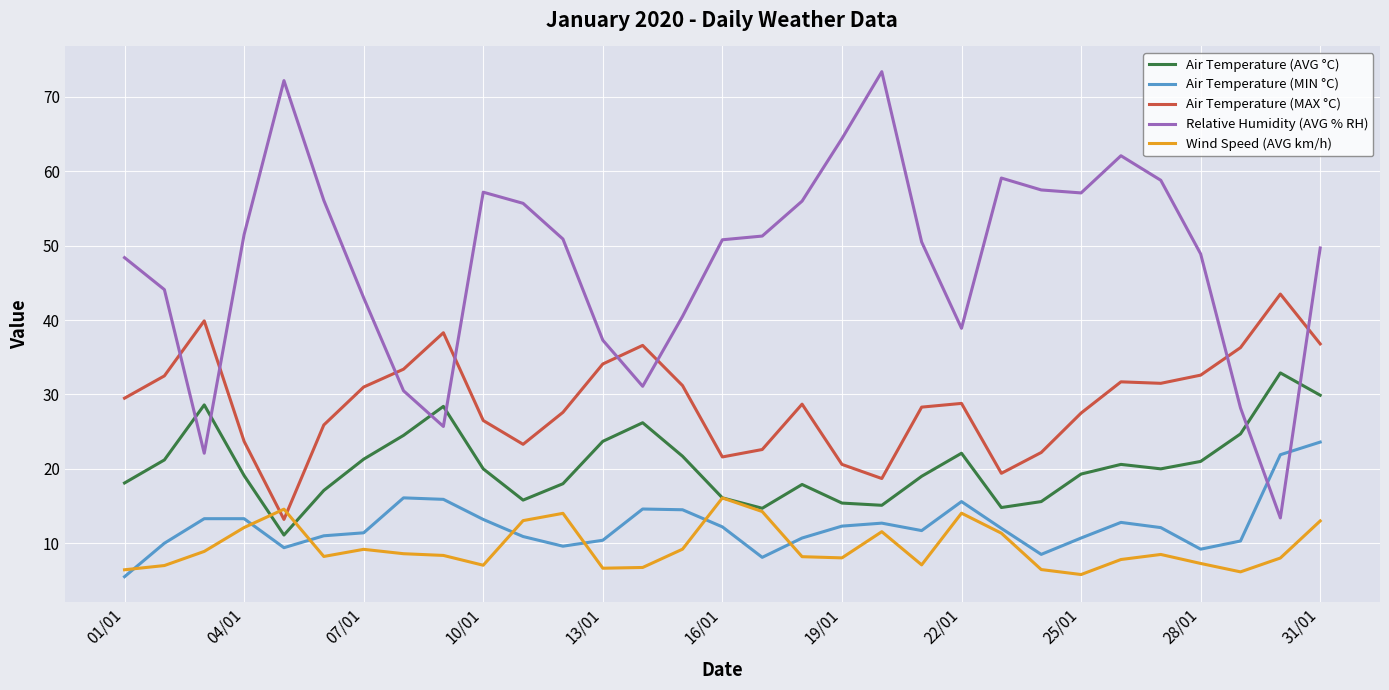

Which series has the widest spread of values?

Relative Humidity (AVG % RH)